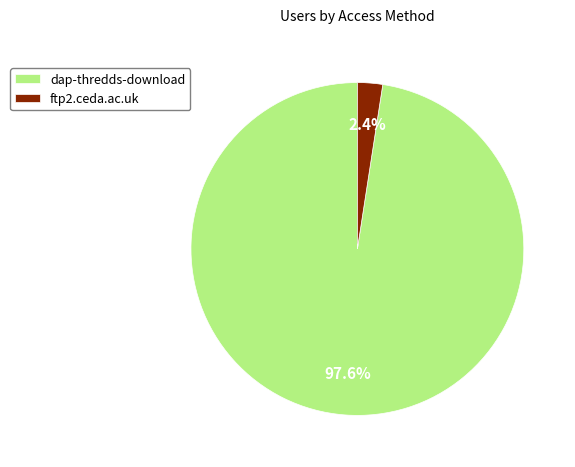

The ftp2.ceda.ac.uk slice represents 2% of the pie. True or false?

True